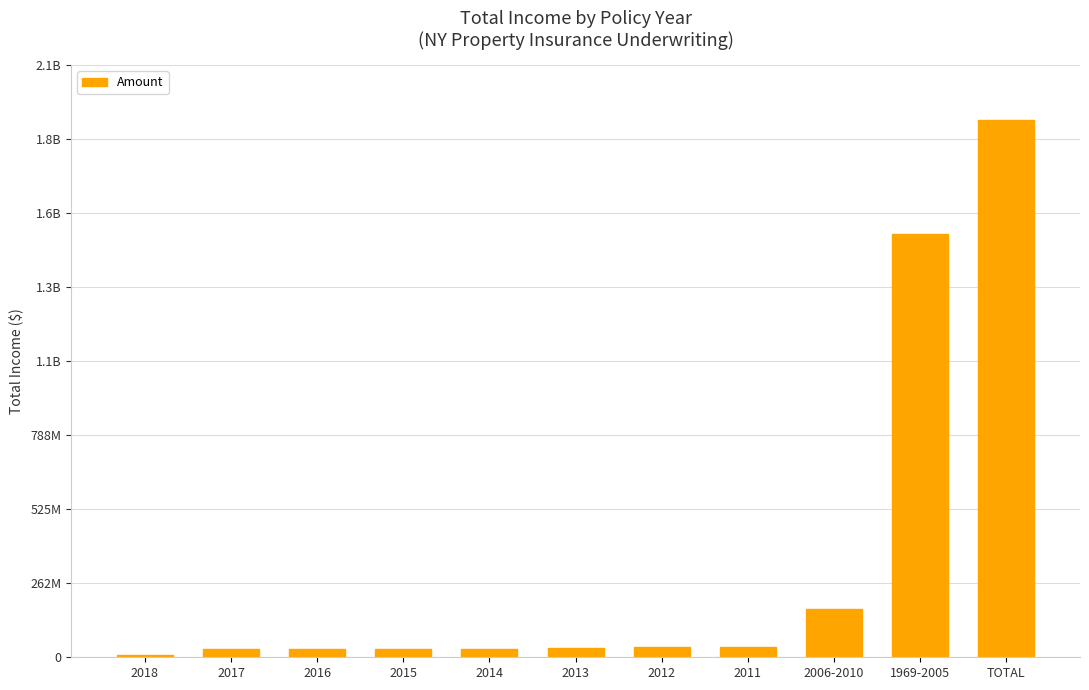

Does the chart contain any negative values?

No